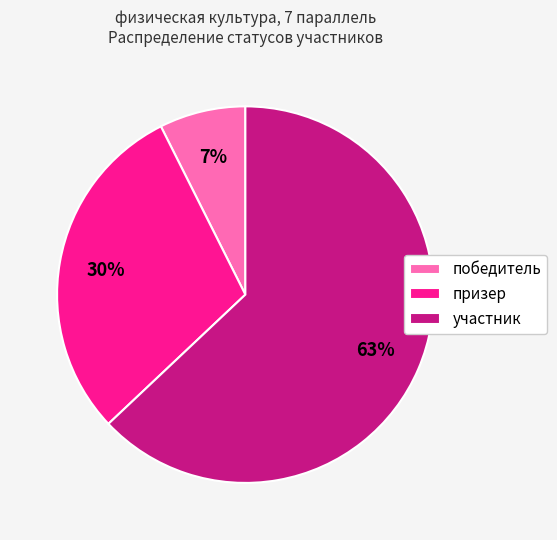

The участник slice represents 50% of the pie. True or false?

False